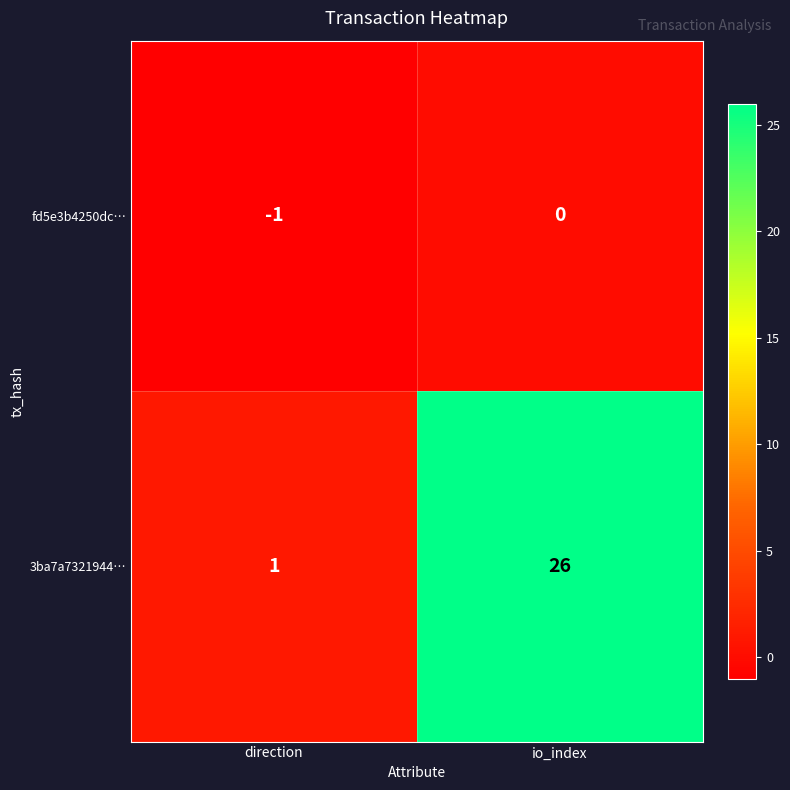

At which label does fd5e3b4250dc… reach its peak?

io_index